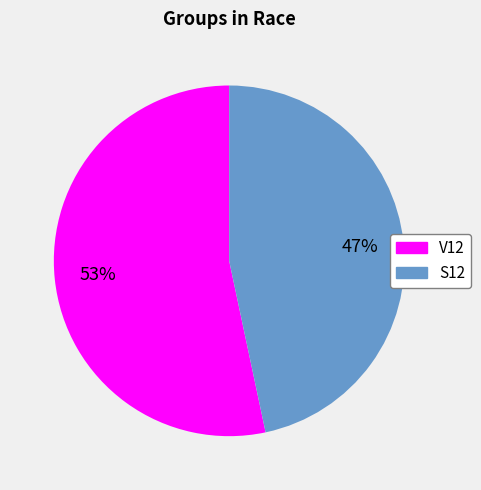

To the nearest percent, what is the average slice percentage?

50%